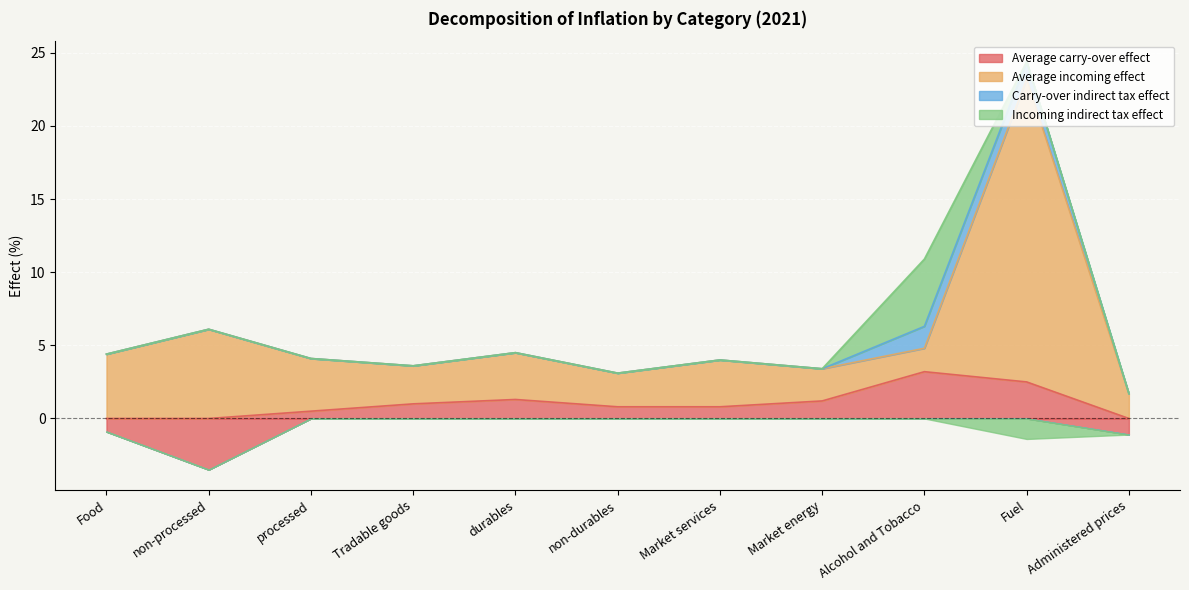

Which series has the largest range (max minus min)?

Average incoming effect